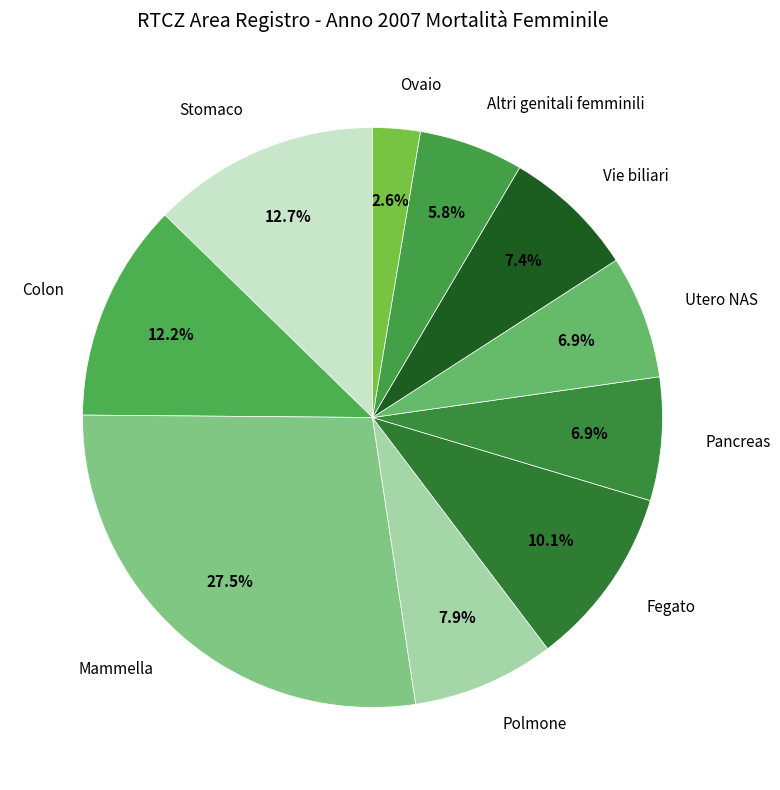

To the nearest percent, what percentage of the pie is Utero NAS?

7%